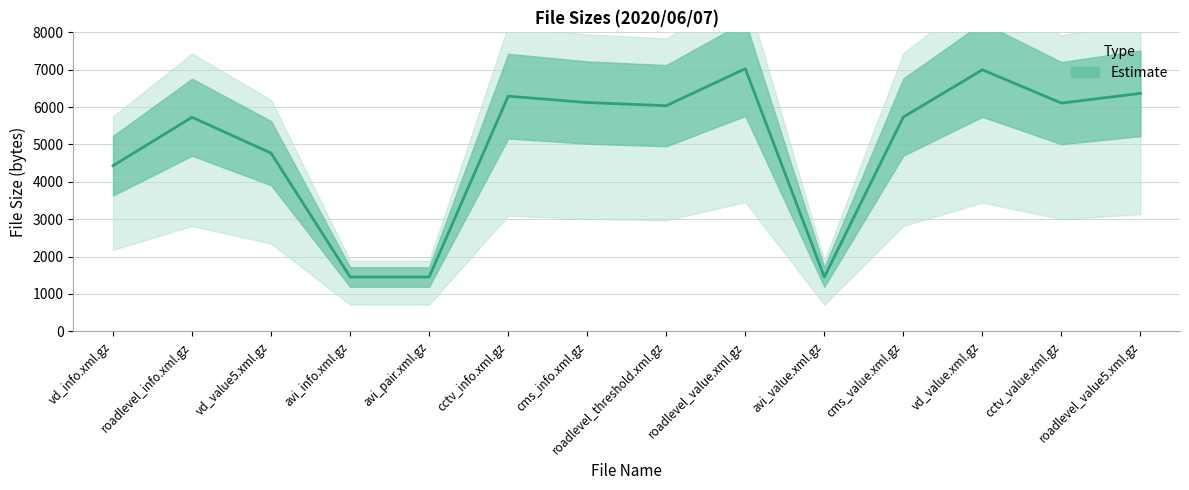

What position from the right is cctv_info.xml.gz?

9